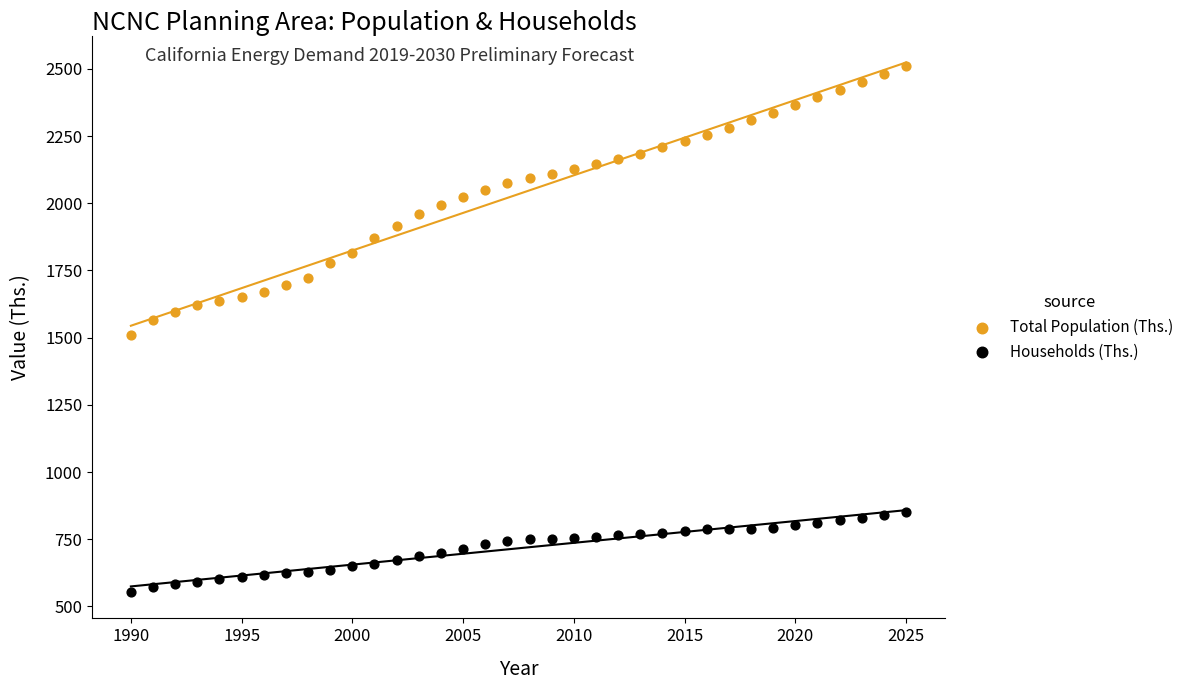

Across all data points, what is the range of X values (max minus min)?

35.0